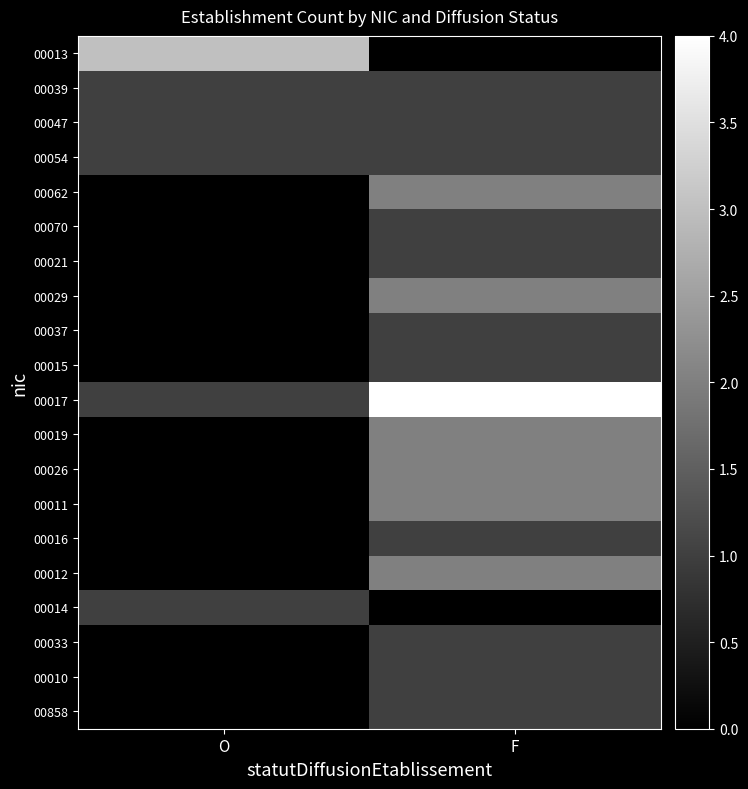

List the labels in order of 00017 value, smallest first.

O, F